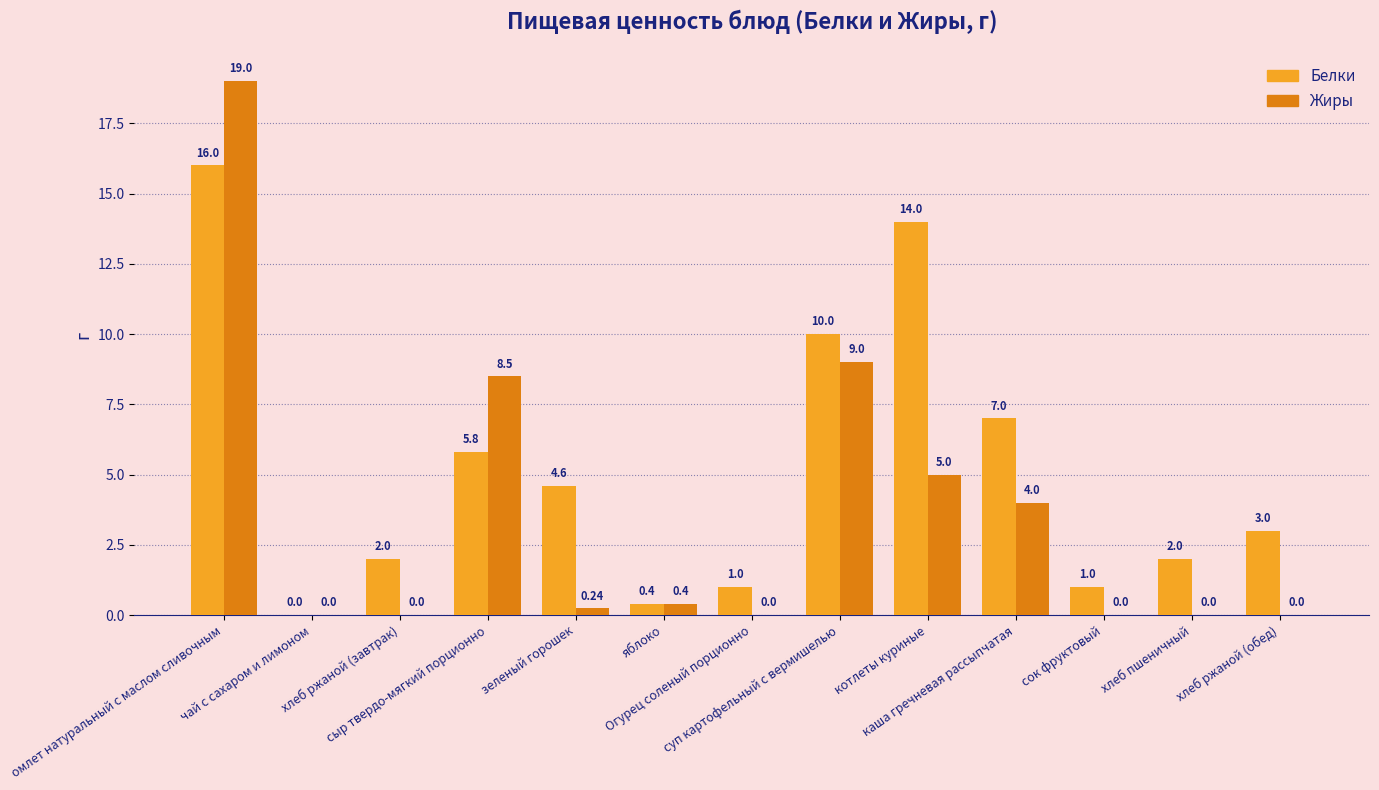

What is the sum of all Жиры values?

46.1